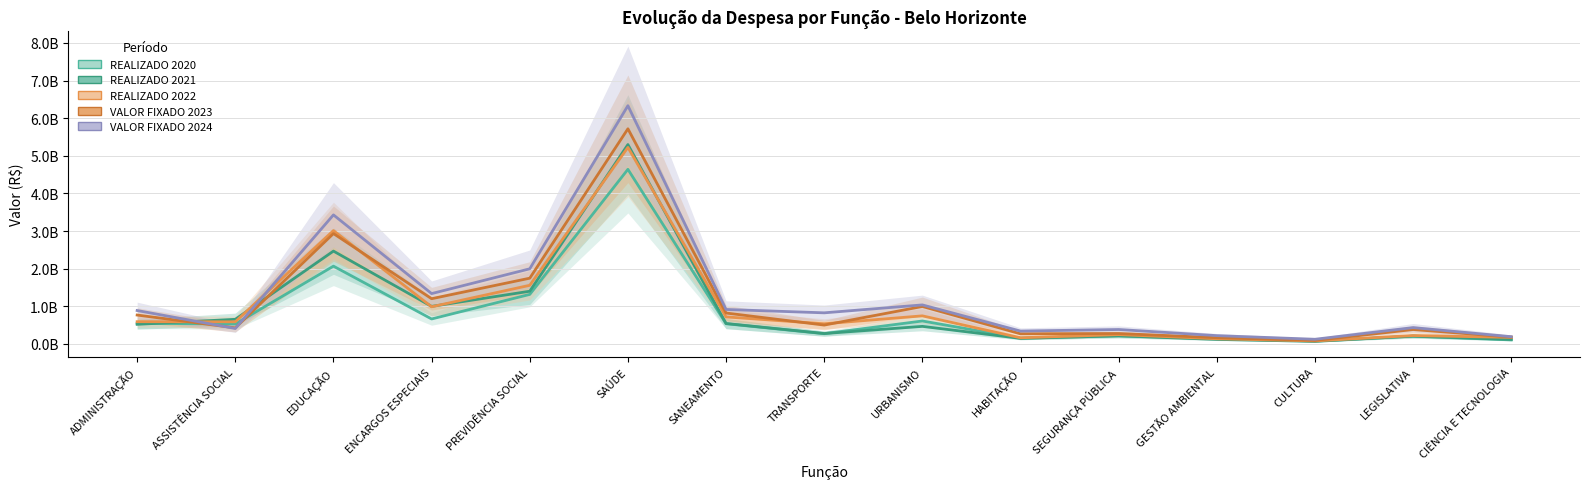

Which series has the largest total across all categories?

VALOR FIXADO 2024